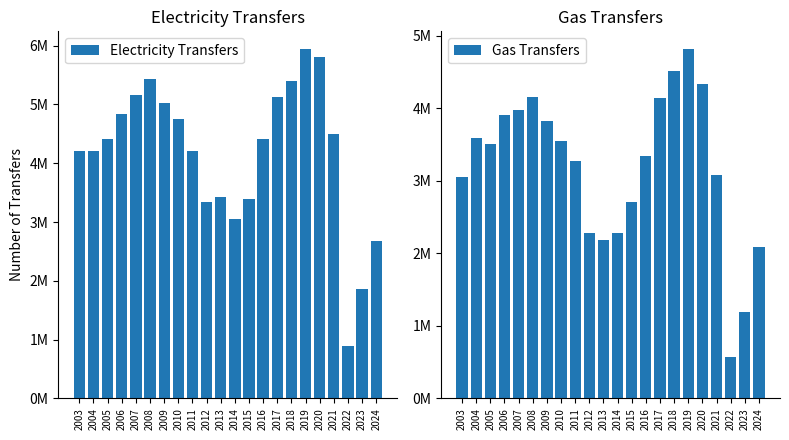

Which category has the lowest value across all series?

2022